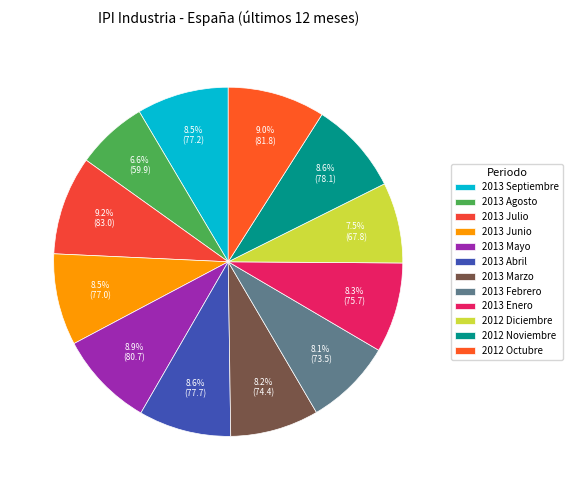

To the nearest percent, what is the difference between the largest and smallest slice percentages?

3%